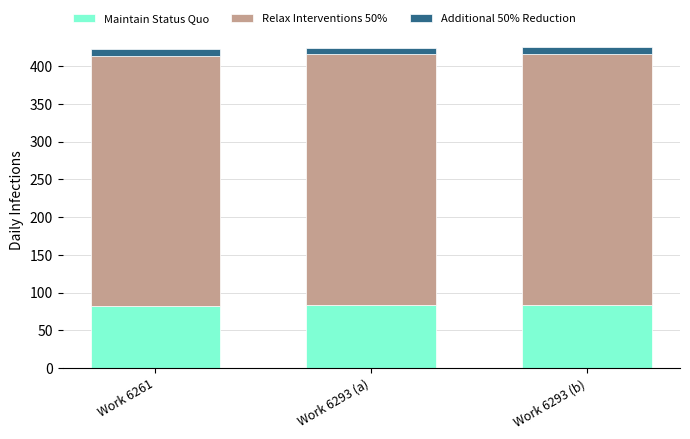

What is the lowest value of the Maintain Status Quo series?

82.8